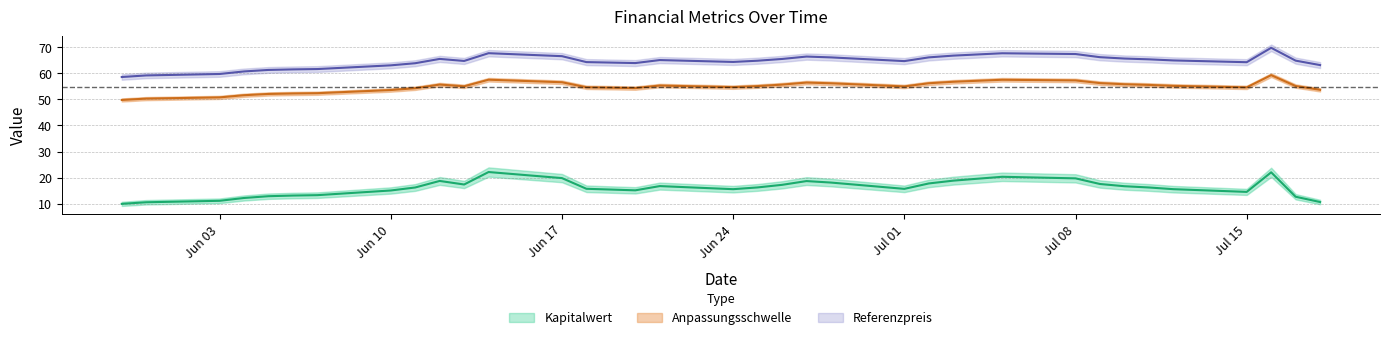

Between 2024-06-27 and 2024-06-13, which is larger?

2024-06-27